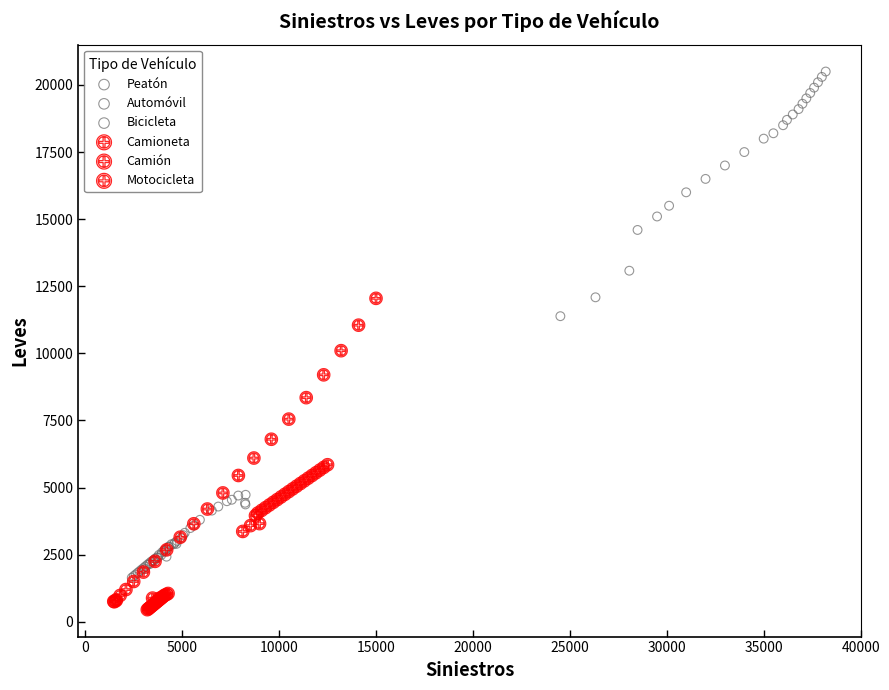

Which series has the largest Y range (max minus min)?

Motocicleta